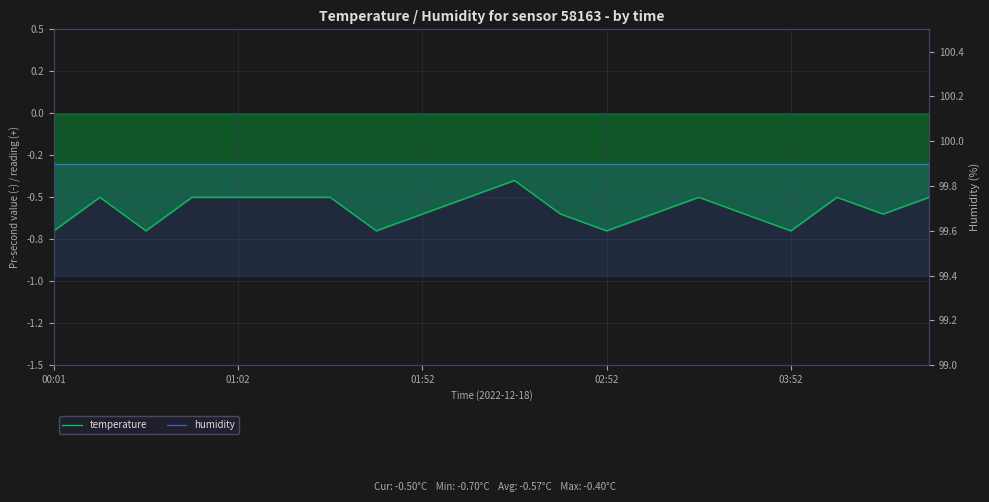

What is the minimum value shown in the chart?

-0.7